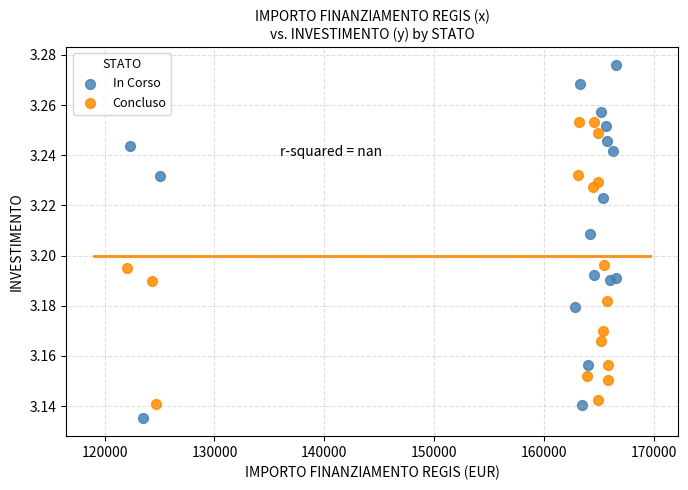

Which series has the widest spread of Y values?

In Corso